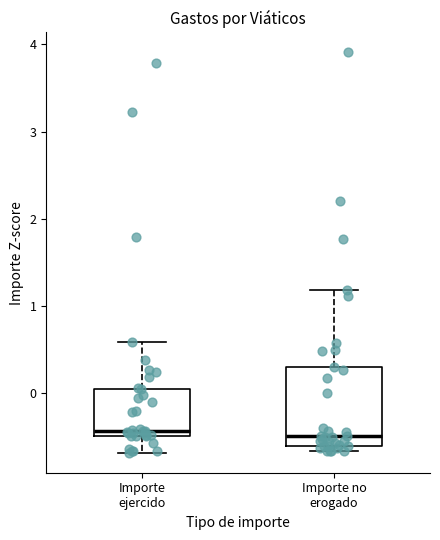

Comparing the boxes themselves (not the whiskers), which one is the tallest?

Importe no erogado